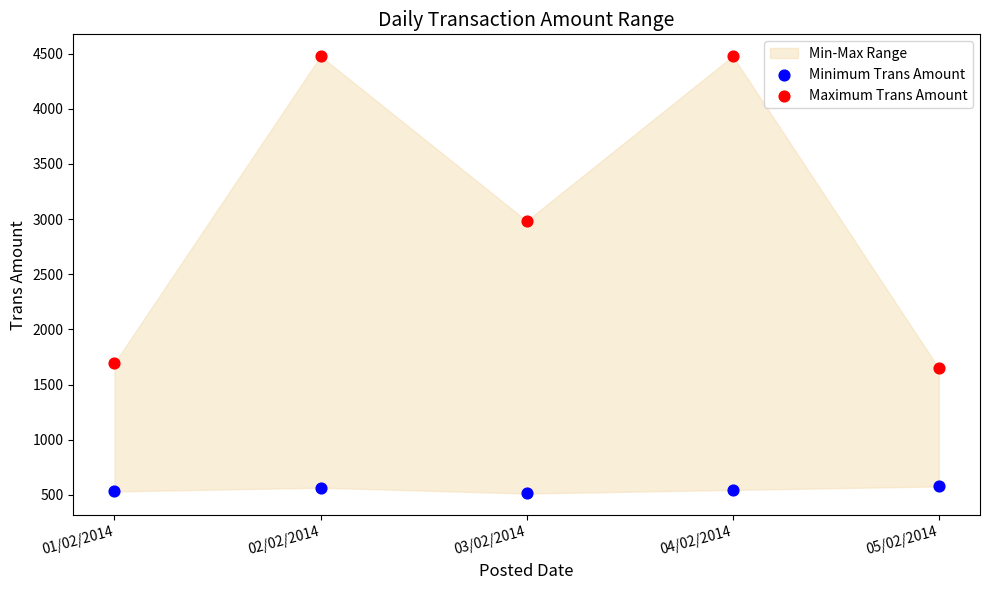

Which series reaches the minimum Y coordinate?

Minimum Trans Amount